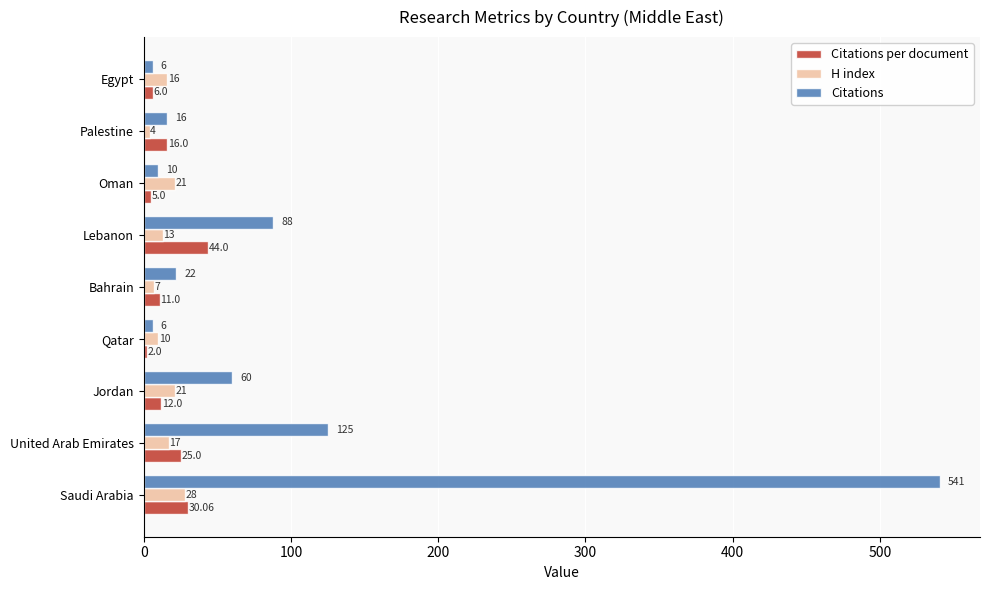

Count the number of data series in this chart.

3